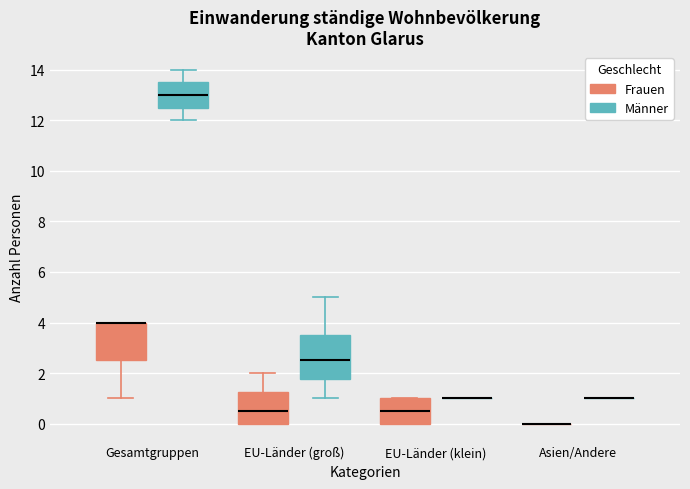

Reading left to right, transcribe this box plot: for each box, give where its median line is, the range the box spans, and where its two whiskers end, as read against the y-axis. The values are not printed on the chart, so give them approximately, as read against the axis.

Gesamtgruppen (Frauen): median 4.0 (drawn on the box's upper edge), box 2.6 to 4.0, whiskers 1.0 to 4.0
Gesamtgruppen (Männer): median 13.0, box 12.6 to 13.6, whiskers 12.0 to 14.0
EU-Länder (groß) (Frauen): median 0.6, box 0.0 to 1.2, whiskers 0.0 to 2.0
EU-Länder (groß) (Männer): median 2.6, box 1.8 to 3.6, whiskers 1.0 to 5.0
EU-Länder (klein) (Frauen): median 0.6, box 0.0 to 1.0, whiskers 0.0 to 1.0
EU-Länder (klein) (Männer): box collapsed to a line at 1.0, whiskers 1.0 to 1.0
Asien/Andere (Frauen): box collapsed to a line at 0.0, whiskers 0.0 to 0.0
Asien/Andere (Männer): box collapsed to a line at 1.0, whiskers 1.0 to 1.0